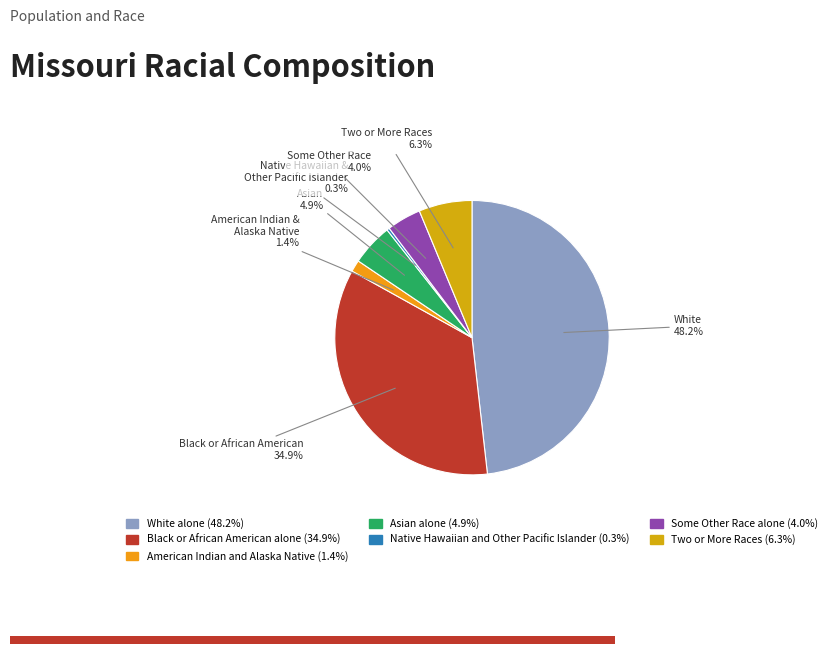

Which category has the smallest portion of the pie?

Native Hawaiian and Other Pacific Islander